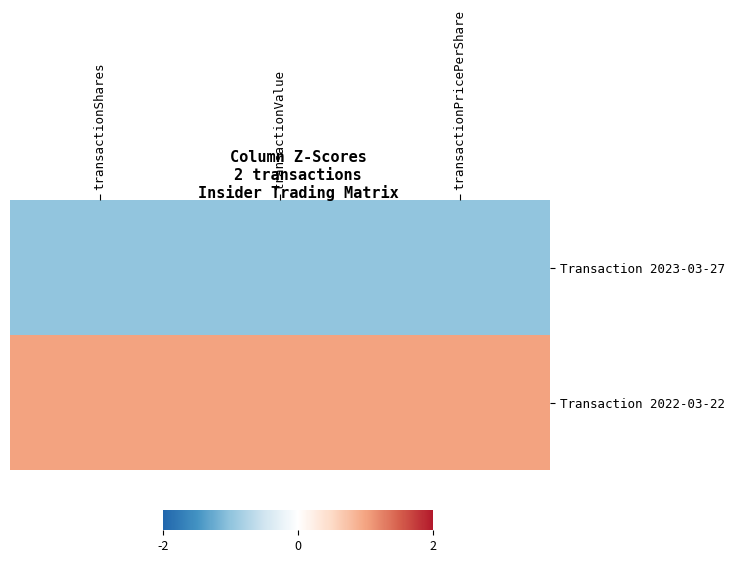

List the series in order of their peak value, lowest first.

Transaction 2023-03-27, Transaction 2022-03-22